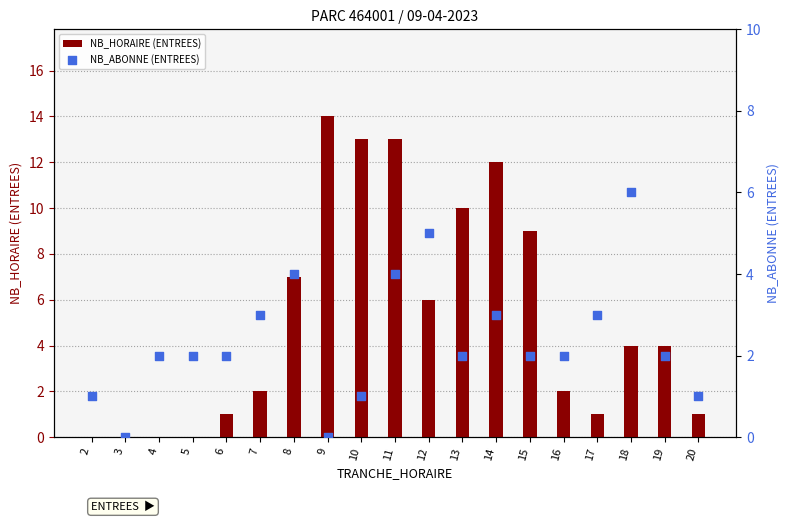

What are all the series names shown in the legend?

NB_HORAIRE (ENTREES), NB_ABONNE (ENTREES)